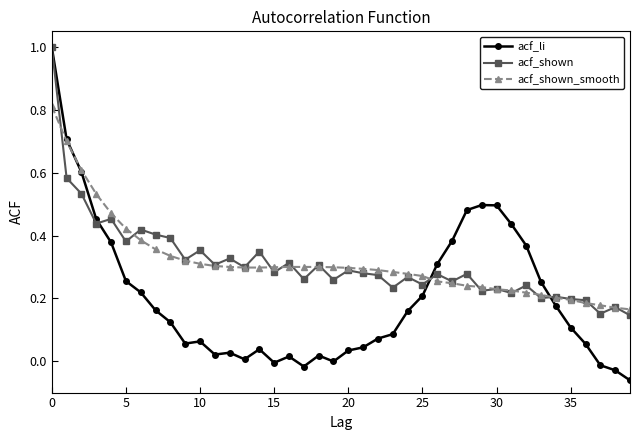

At how many categories does at least one series exceed 0?

40